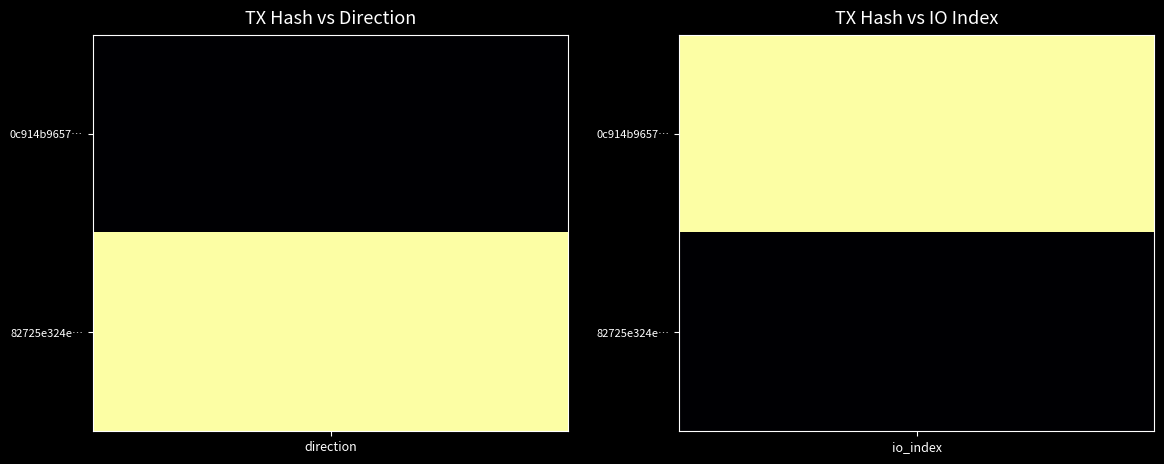

At which category is the sum across all series the highest?

io_index